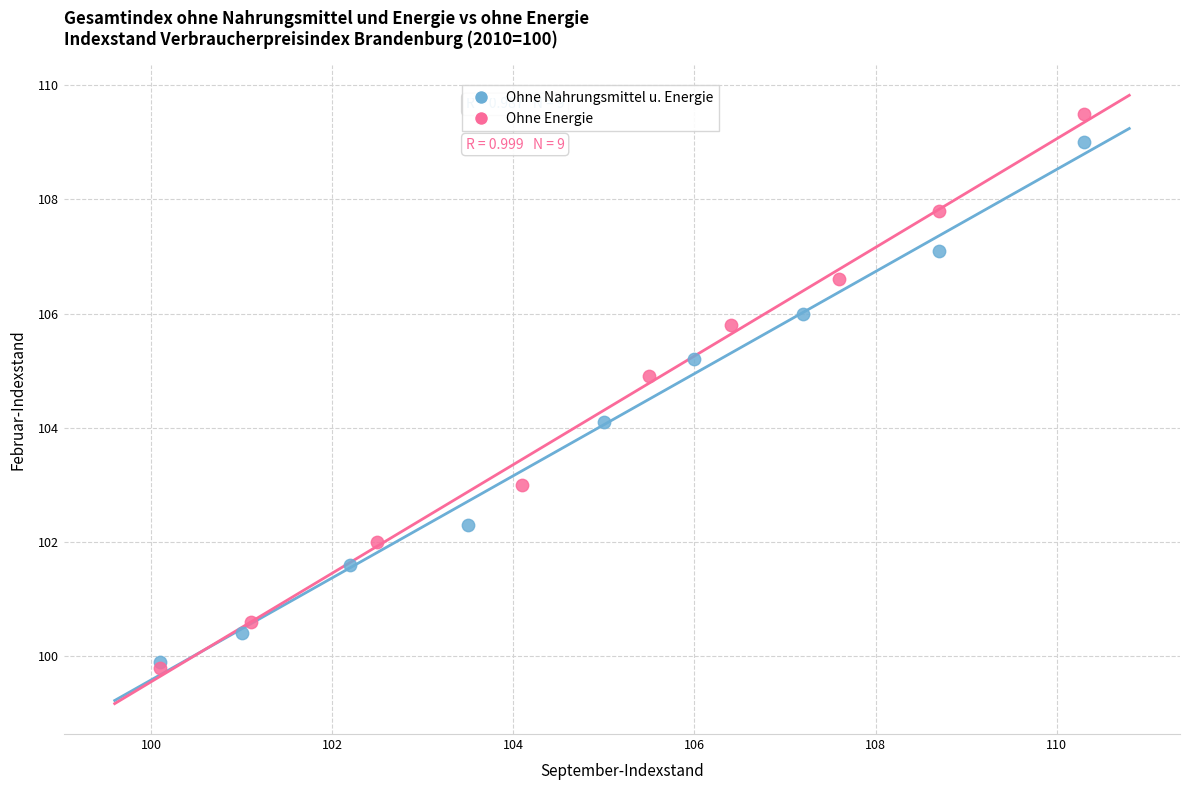

Which series has the largest Y range (max minus min)?

Ohne Energie